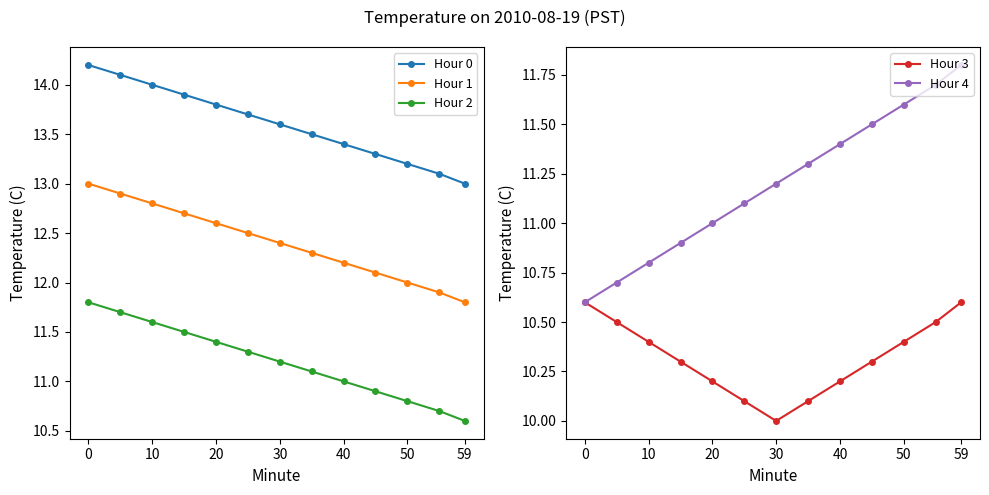

What is the lowest value of the Hour 3 series?

10.0